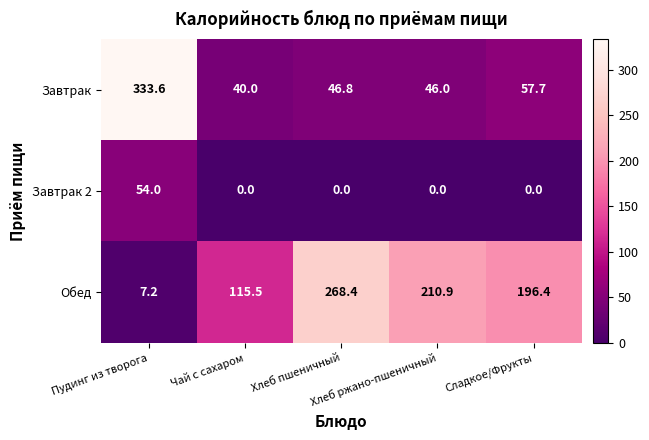

List the series in order of their peak value, lowest first.

Завтрак 2, Обед, Завтрак